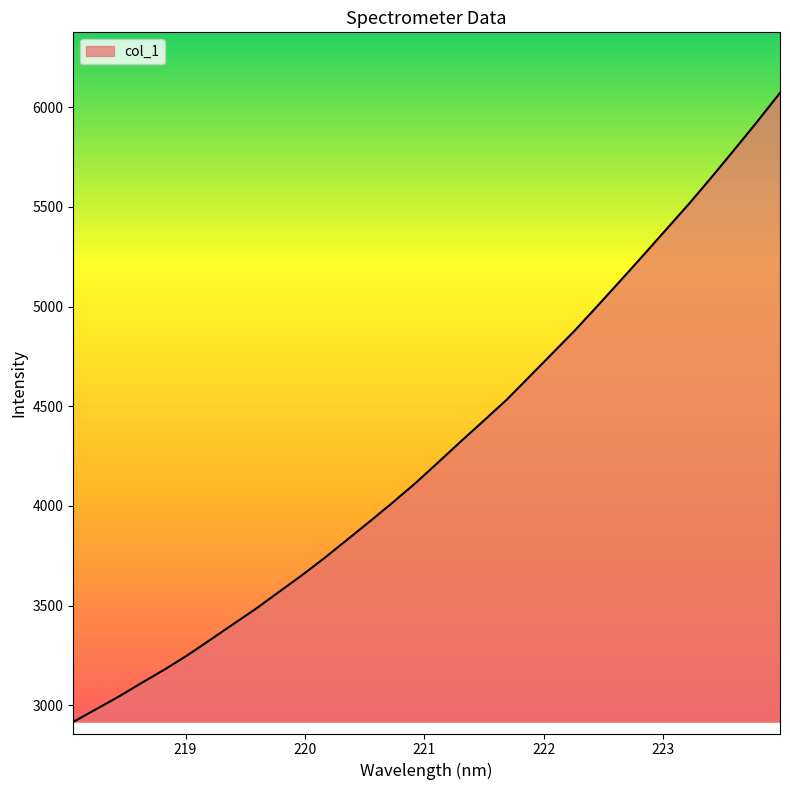

Reading left to right, list all the values displayed in this chart.

2916.2	2979.7	3043.7	3112.0	3178.9	3250.4	3327.7	3406.0	3483.6	3567.2	3650.3	3737.9	3829.8	3922.5	4016.8	4114.3	4218.8	4324.5	4428.1	4532.7	4648.7	4764.9	4881.2	5005.2	5131.0	5258.0	5386.8	5515.5	5650.0	5788.1	5928.3	6072.7